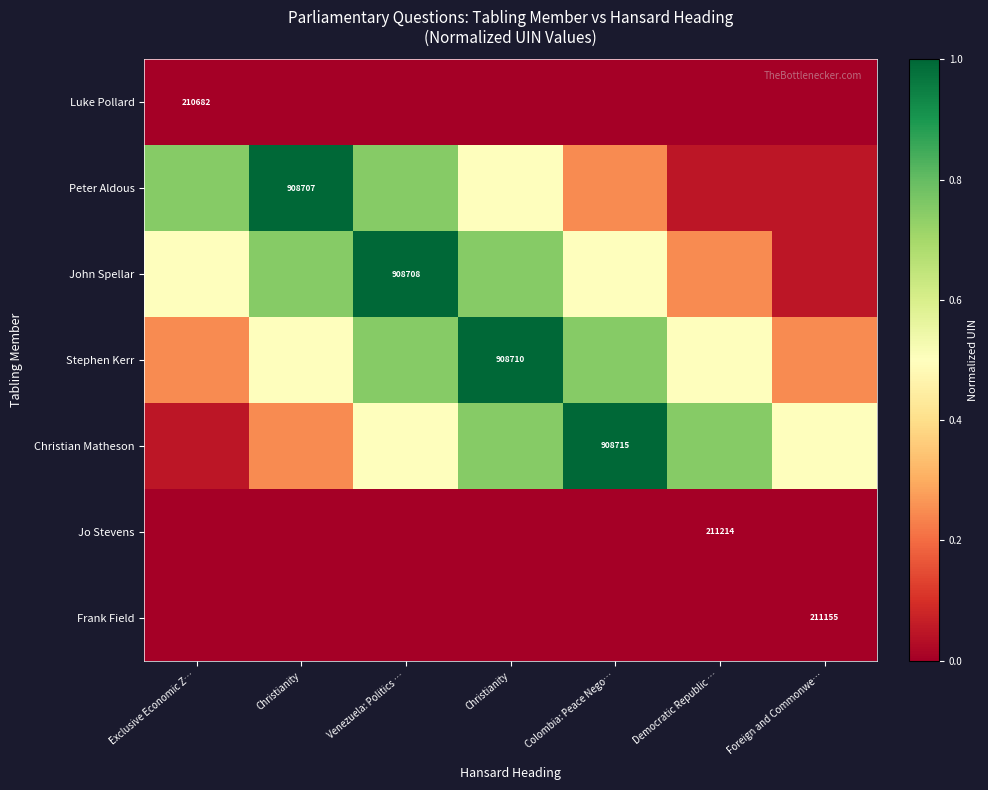

Which series has the widest spread of values?

Christian Matheson